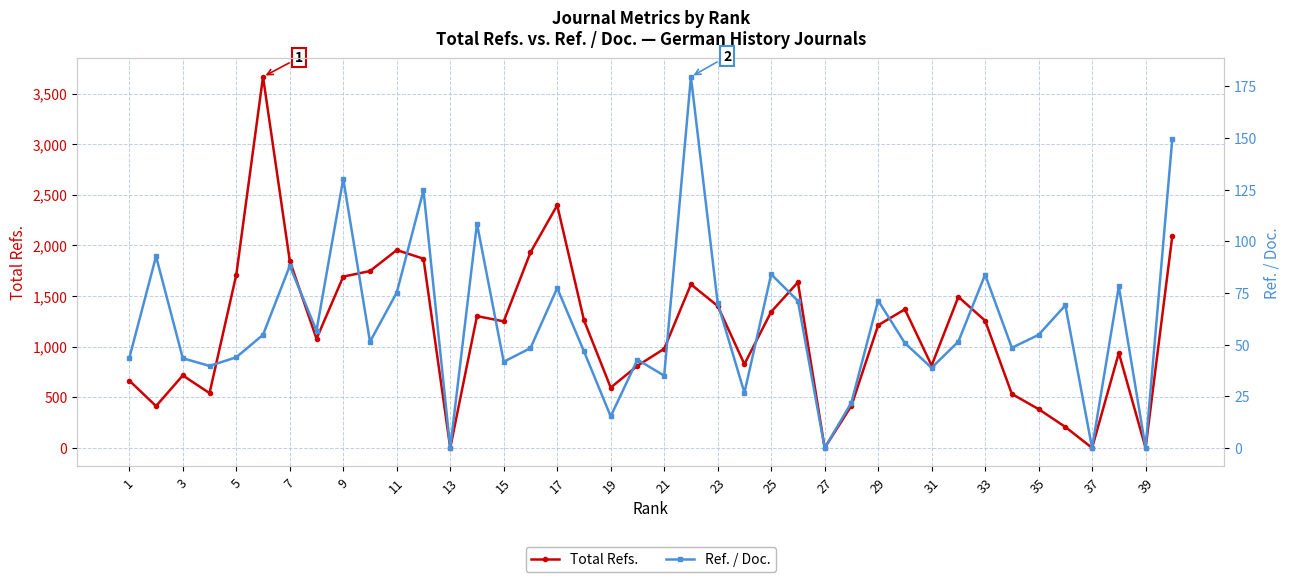

What is the value of the Ref. / Doc. point at the 5th from the left?

43.9